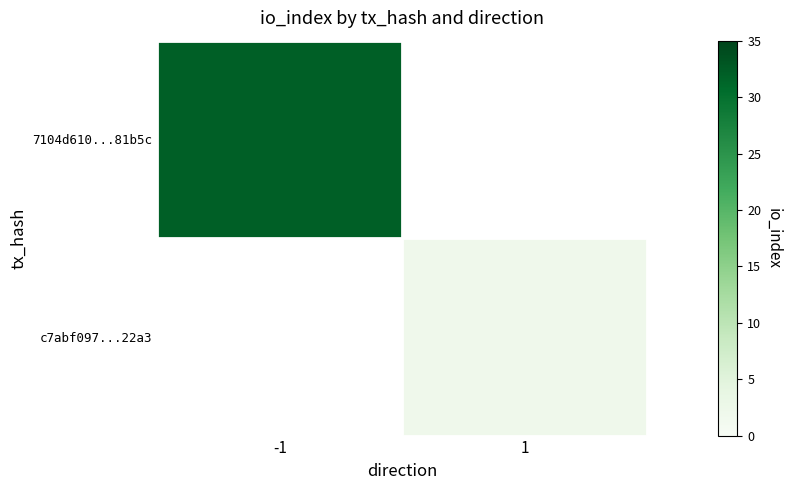

Rank the series by their maximum value, from lowest to highest.

c7abf097...22a3, 7104d610...81b5c